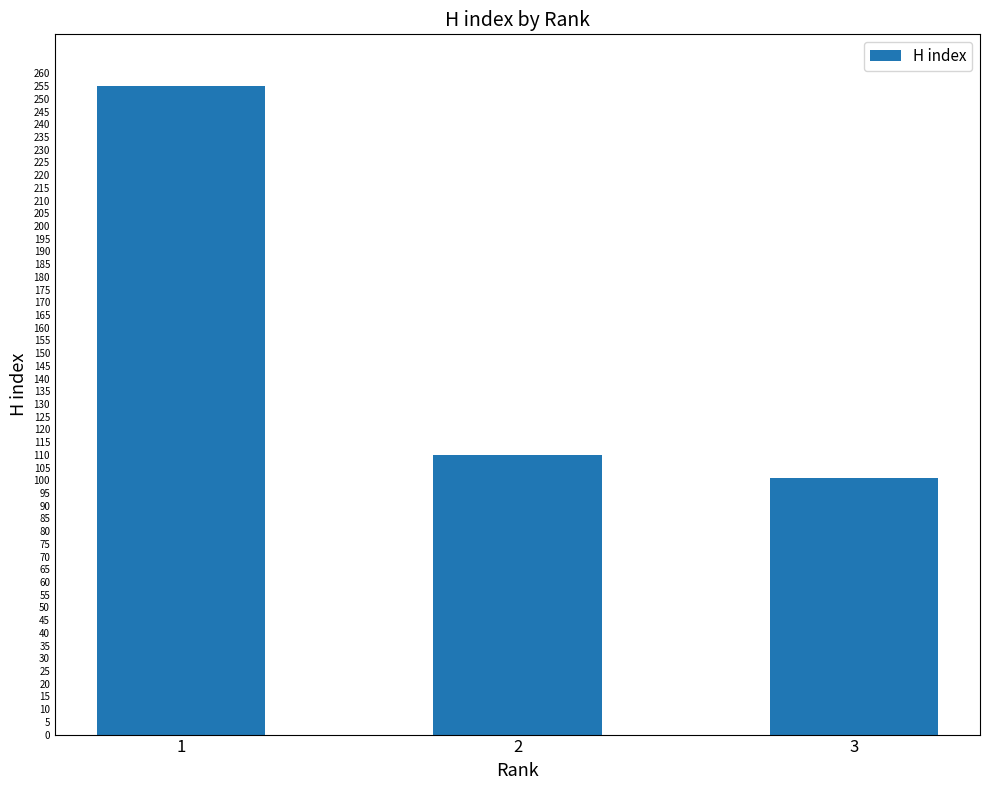

What is the difference between the values at 1 and 3?

154